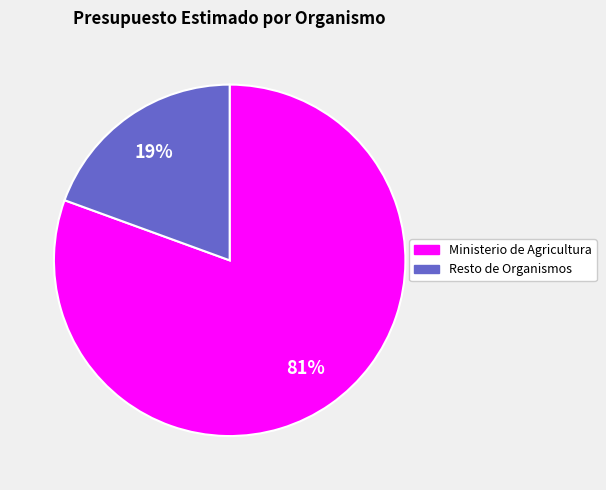

Is there any slice that represents more than half of the pie?

Yes